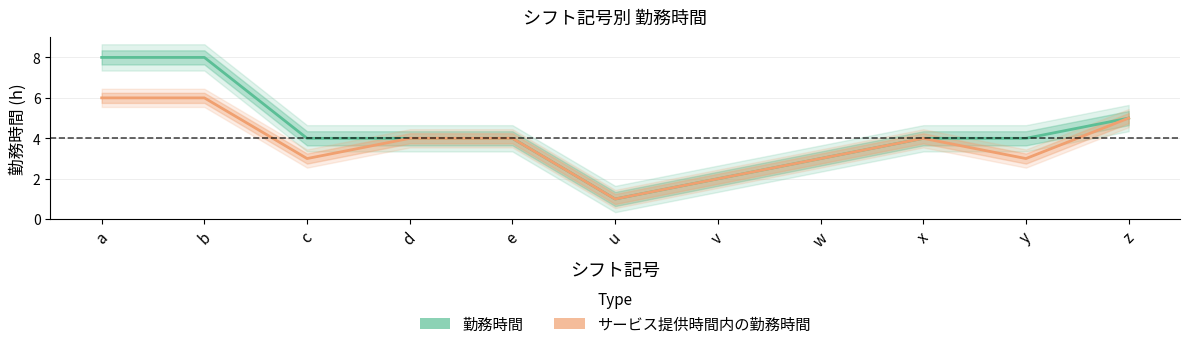

List the series in order of their peak value, highest first.

勤務時間, サービス提供時間内の勤務時間